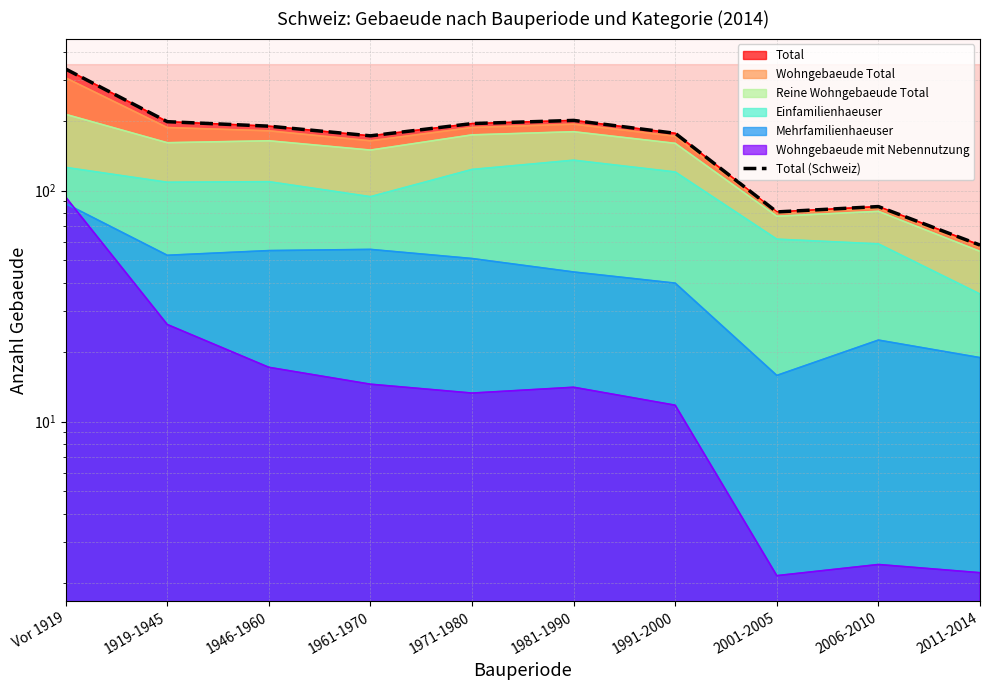

What is the difference between the values at Vor 1919 and 2001-2005?

255.1